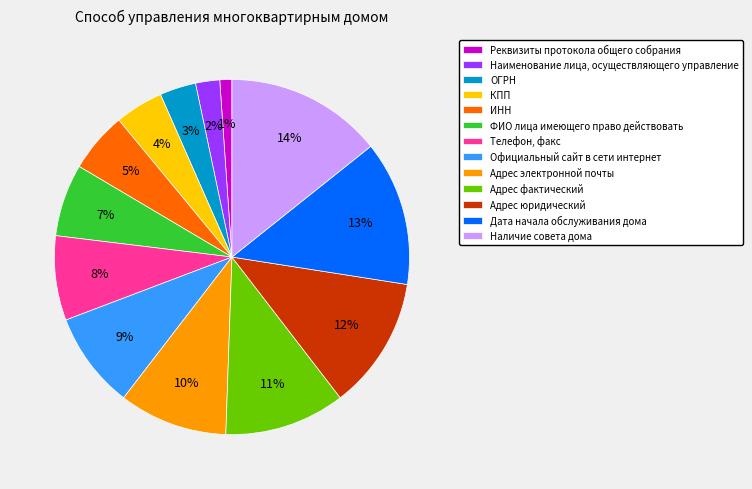

Count the number of slices in the pie.

13